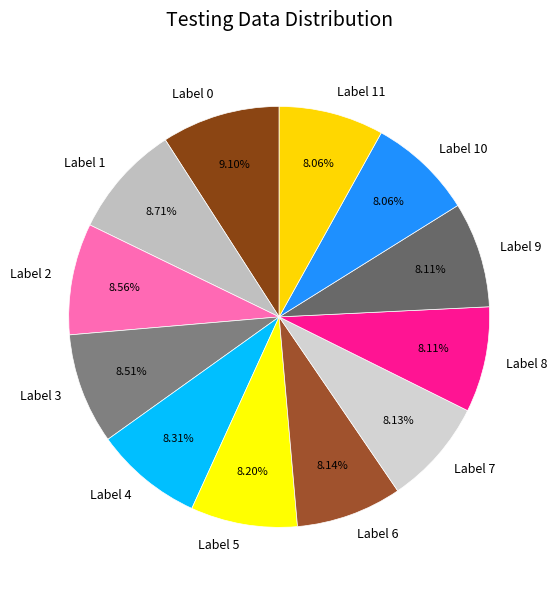

To the nearest percent, what is the average slice percentage?

8%